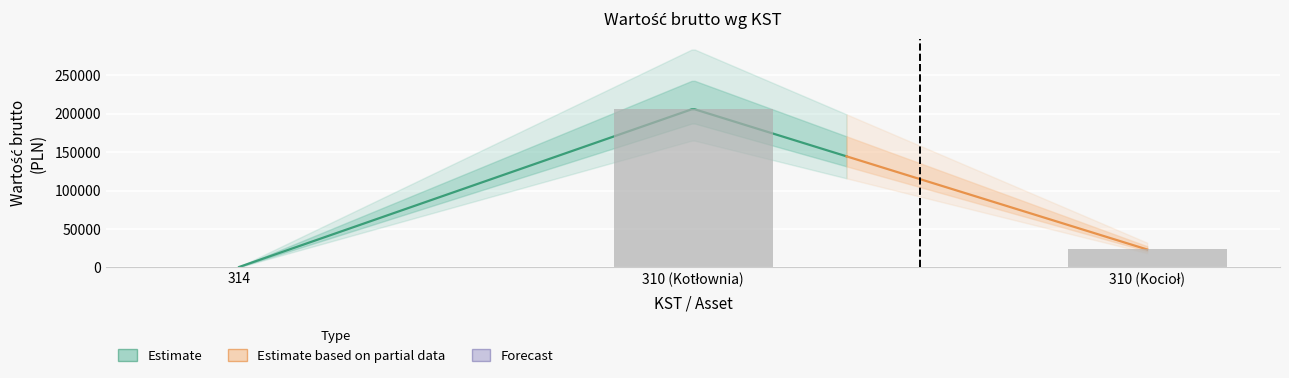

The chart shows a value of 206236.0 at 310 (Kotłownia). True or false?

True